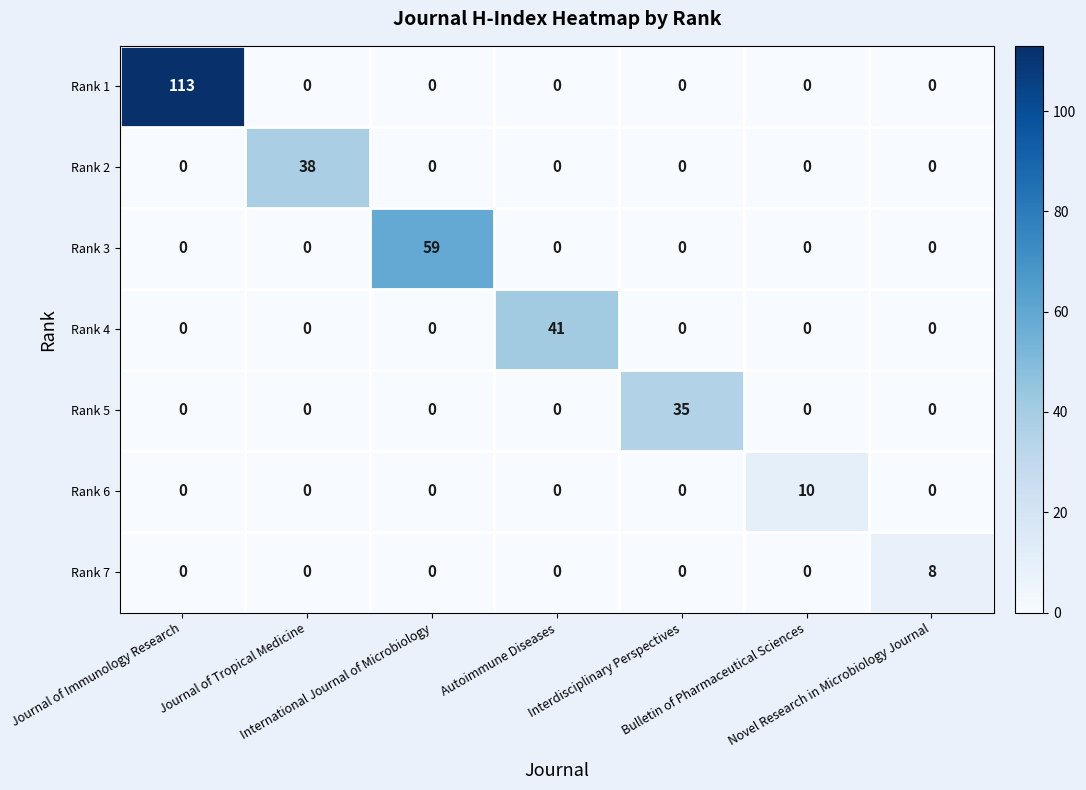

Which series has the widest spread of values?

Rank 1